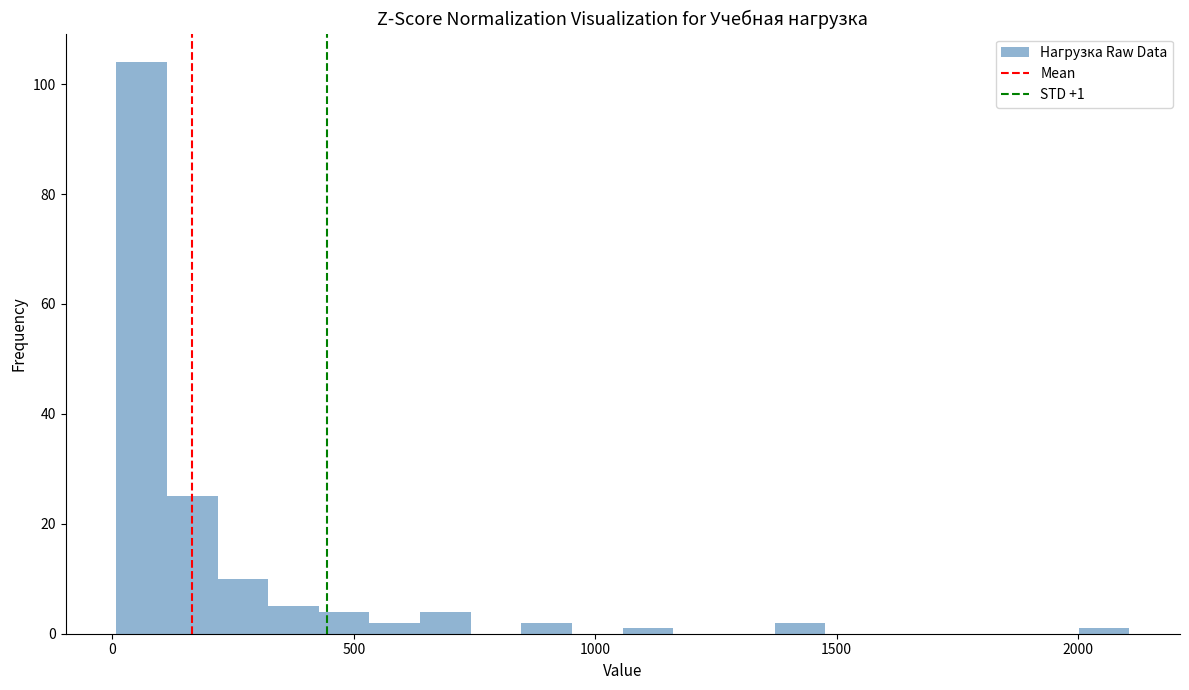

Around what value on the x-axis is the tallest bar? Give the approximate position of its centre, as read against the axis.

50